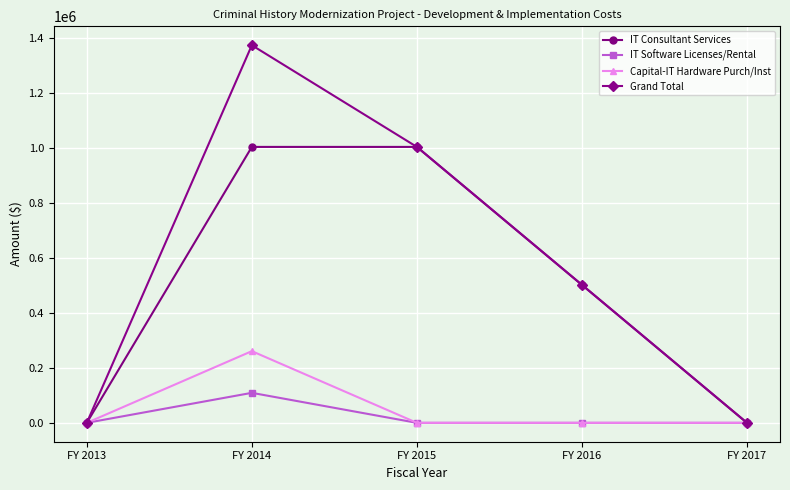

Is it true that IT Consultant Services equals 1004856.4 at FY 2014?

True